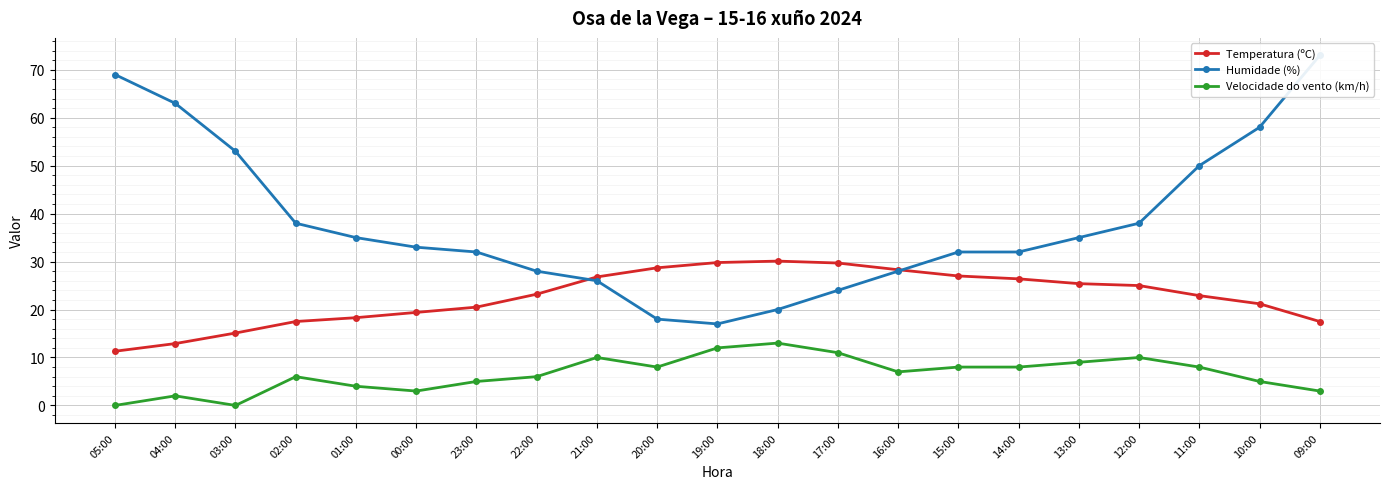

In Temperatura (ºC), how many points are higher than both neighbors (excluding endpoints)?

1